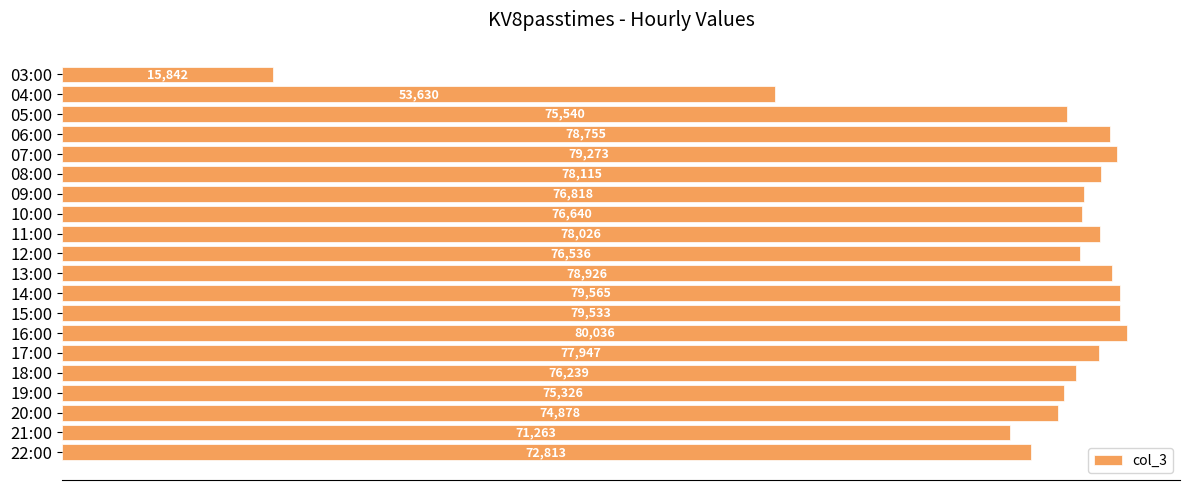

True or false: the data shows 40537 at 09:00.

False